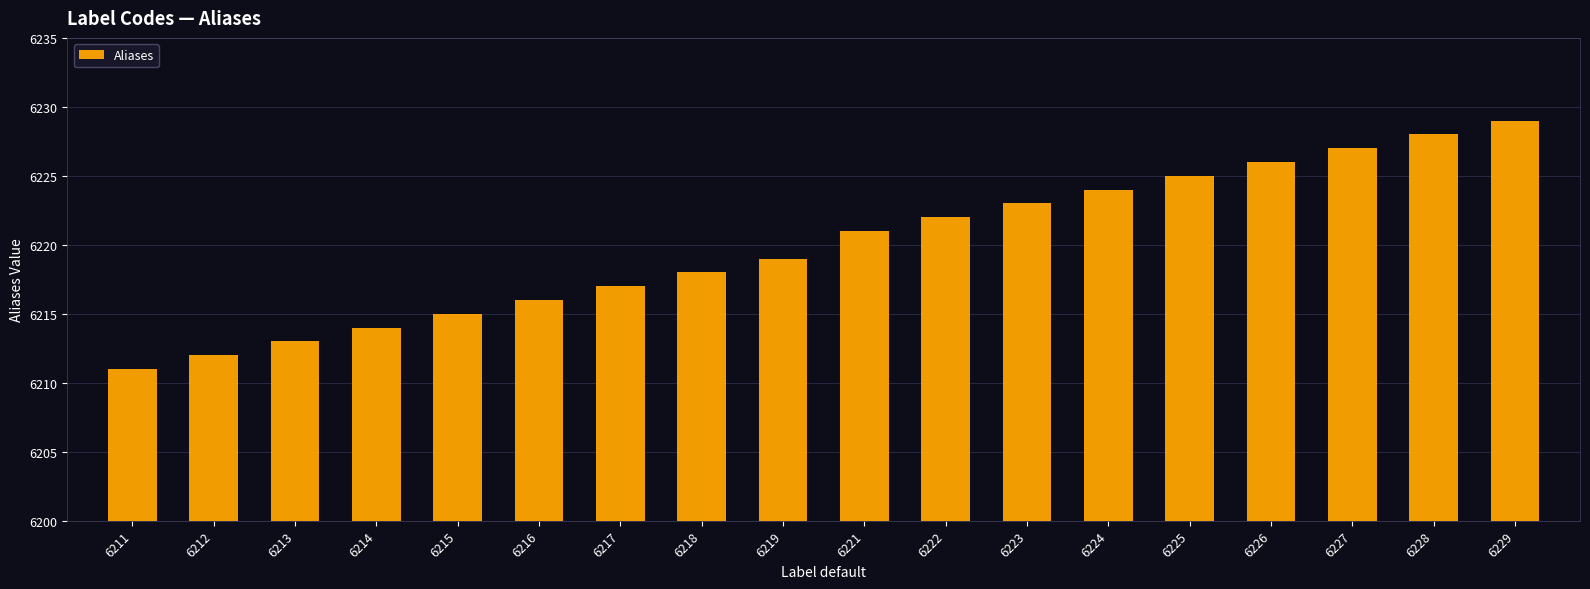

What is the difference between the values at 6229 and 6222?

7